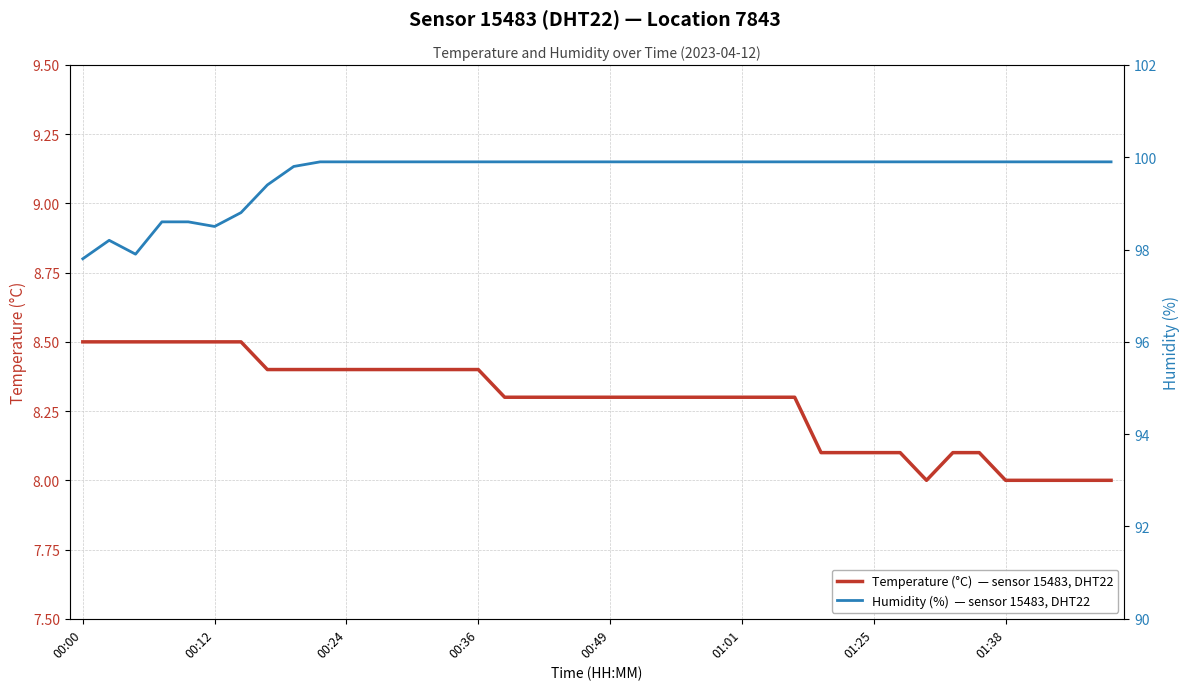

True or false: humidity and temperature cross at least once.

False